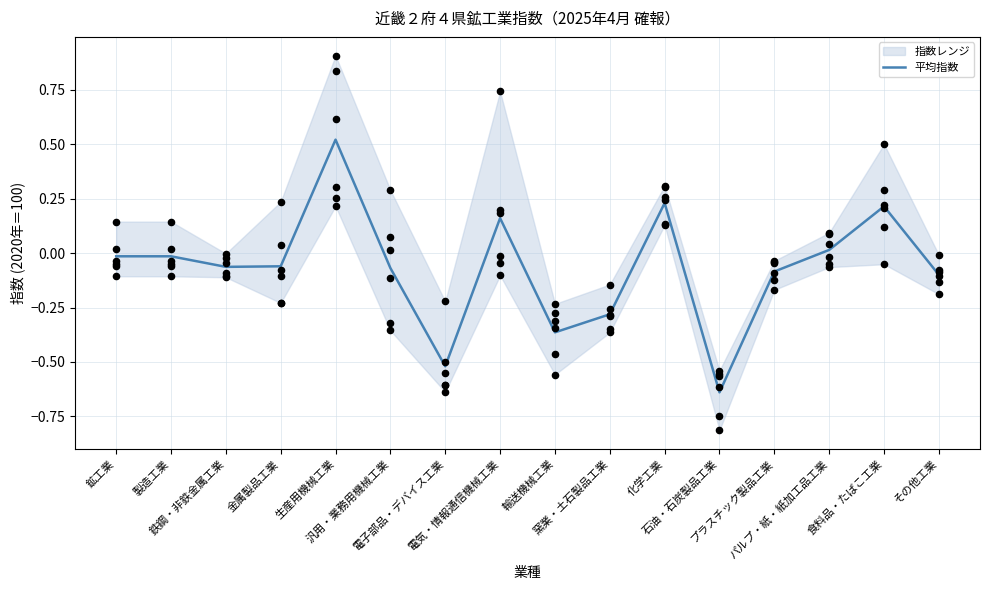

Between 製造工業 and 食料品・たばこ工業, which is larger?

食料品・たばこ工業